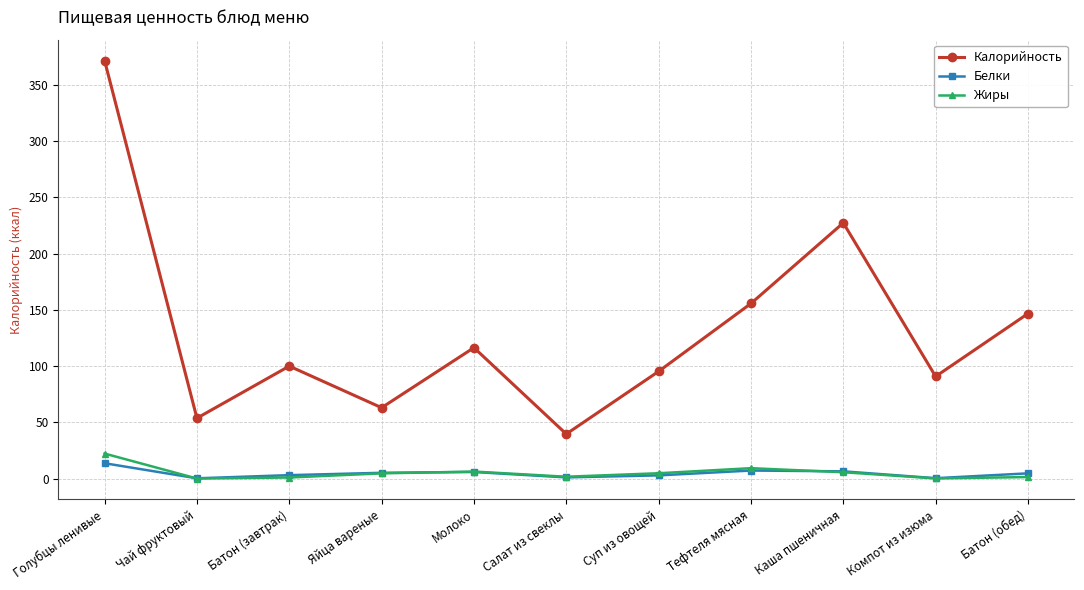

What are all the series names shown in the legend?

Калорийность, Белки, Жиры